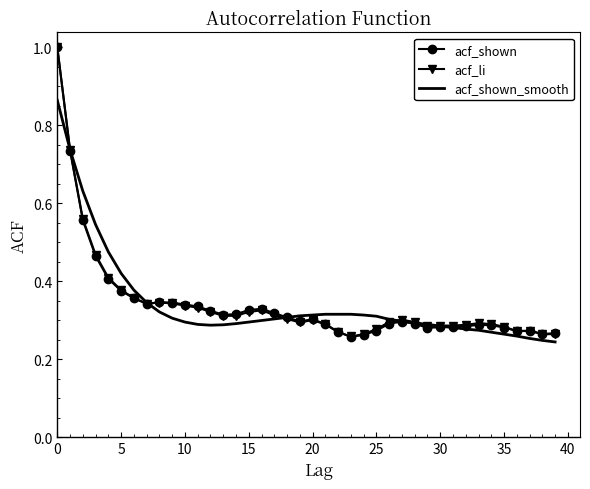

What is the greatest value displayed?

1.0